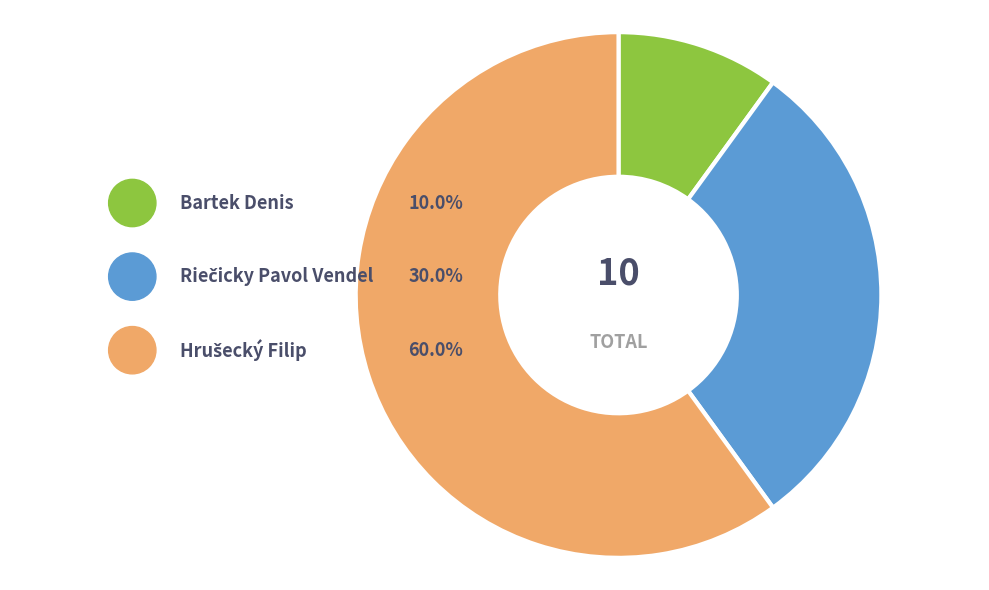

What is the total percentage of Riečicky Pavol Vendel and Hrušecký Filip?

90.0%